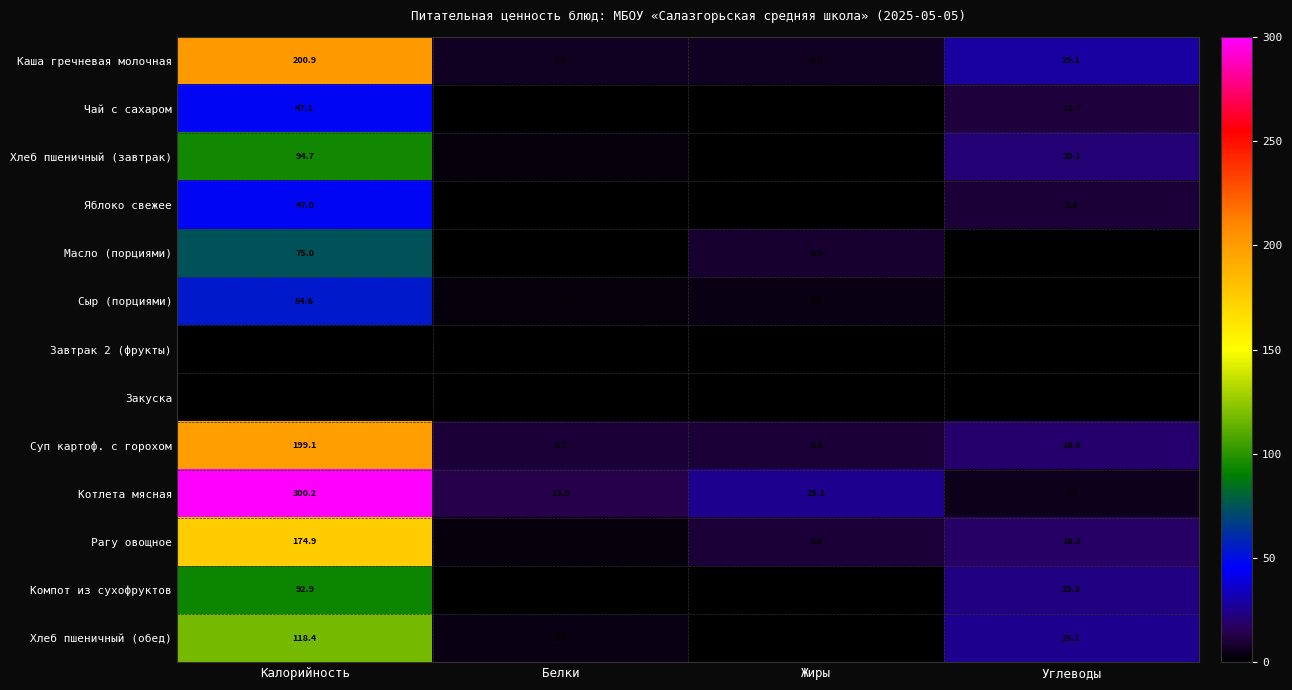

Rank the categories by Каша гречневая молочная value from lowest to highest.

Жиры, Белки, Углеводы, Калорийность